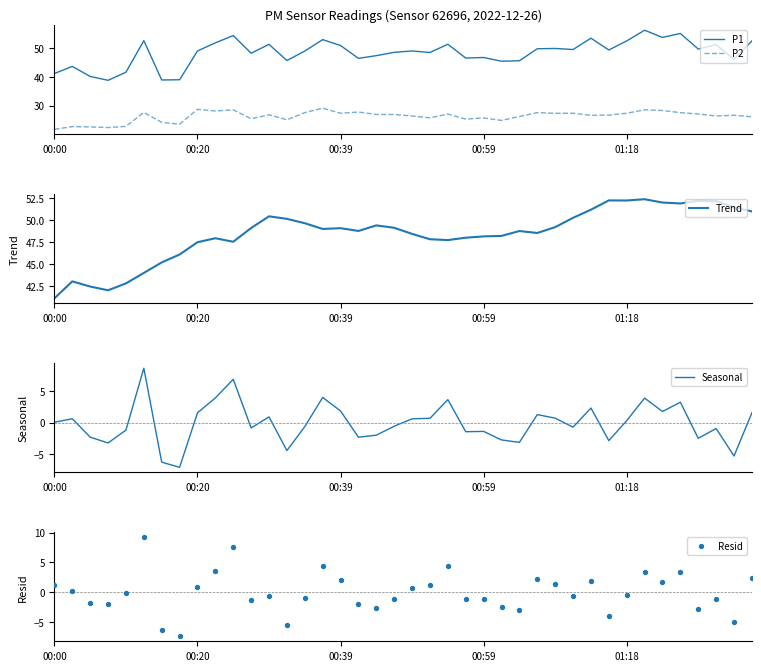

At how many categories does at least one series exceed 54?

3